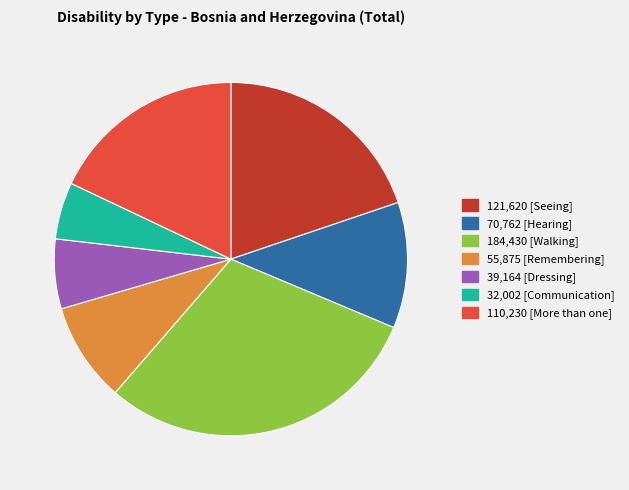

Is there any slice that represents more than half of the pie?

No